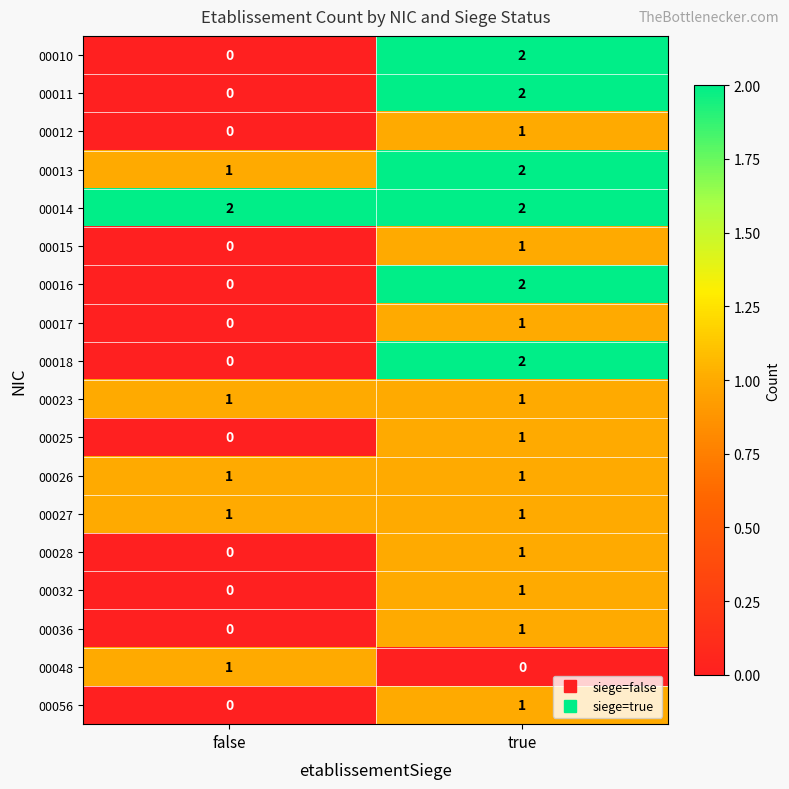

The 00010 series shows 3 at true. True or false?

False